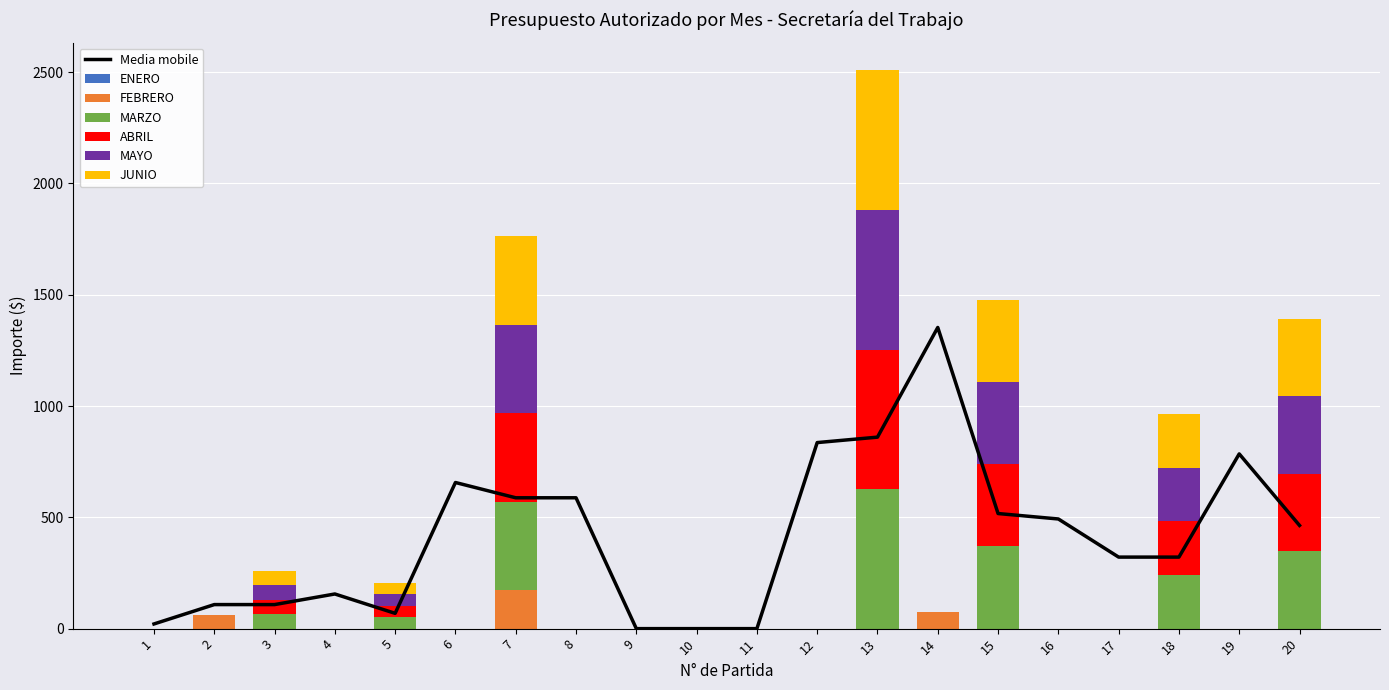

Is it true that JUNIO equals 397.6 at 7?

True